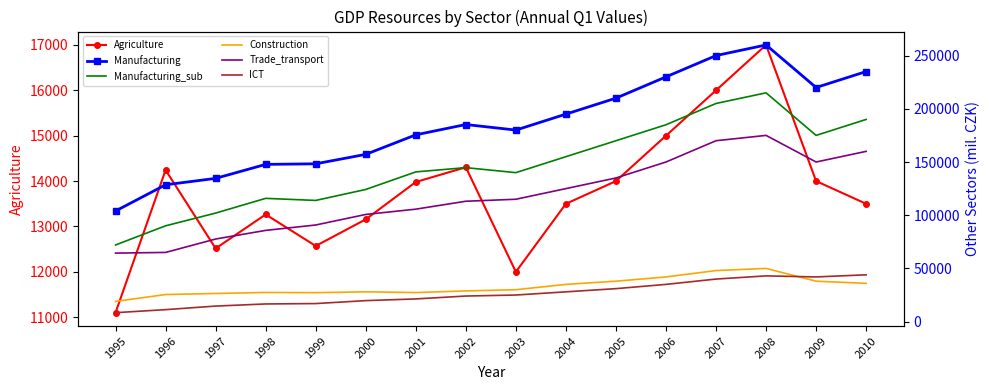

The Manufacturing_sub series shows 113891 at 1999. True or false?

True